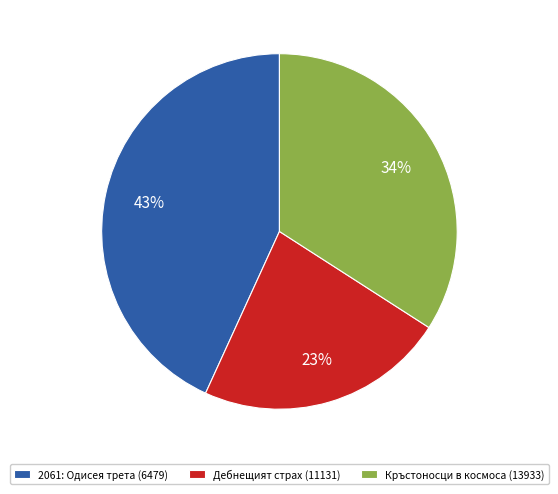

Does any single category account for the majority?

No